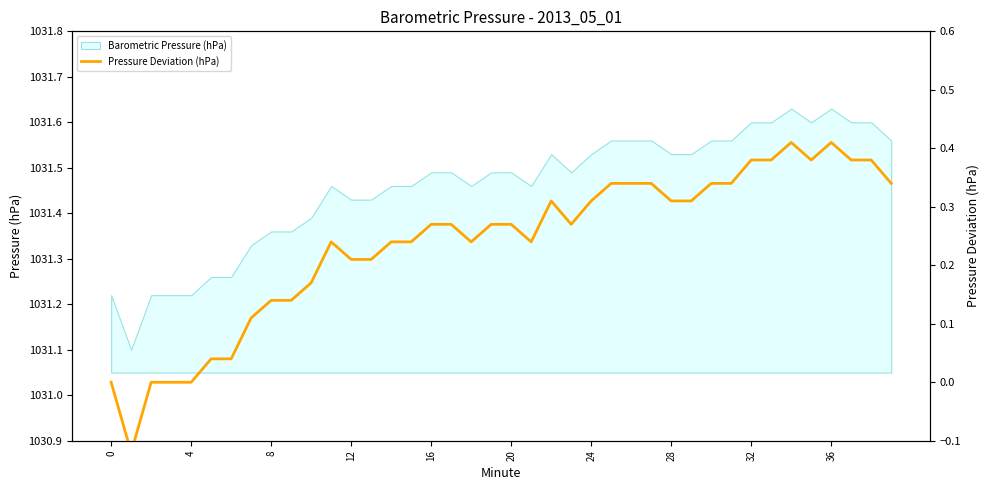

What is the minimum value for Barometric Pressure (hPa)?

1031.1